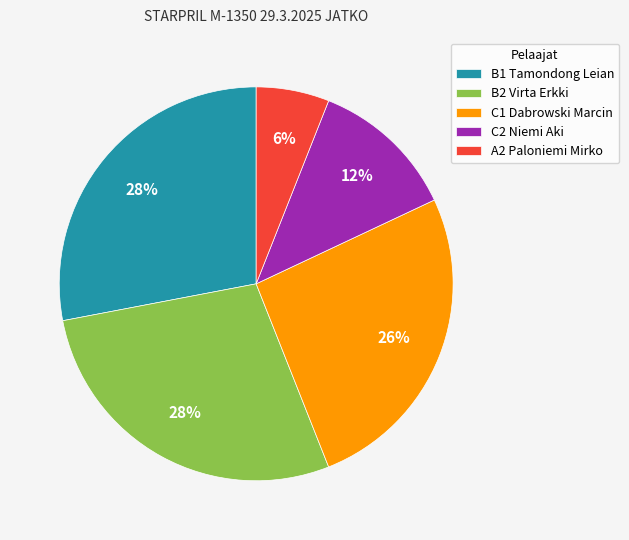

To the nearest percent, what percentage of the pie is B2 Virta Erkki?

28%